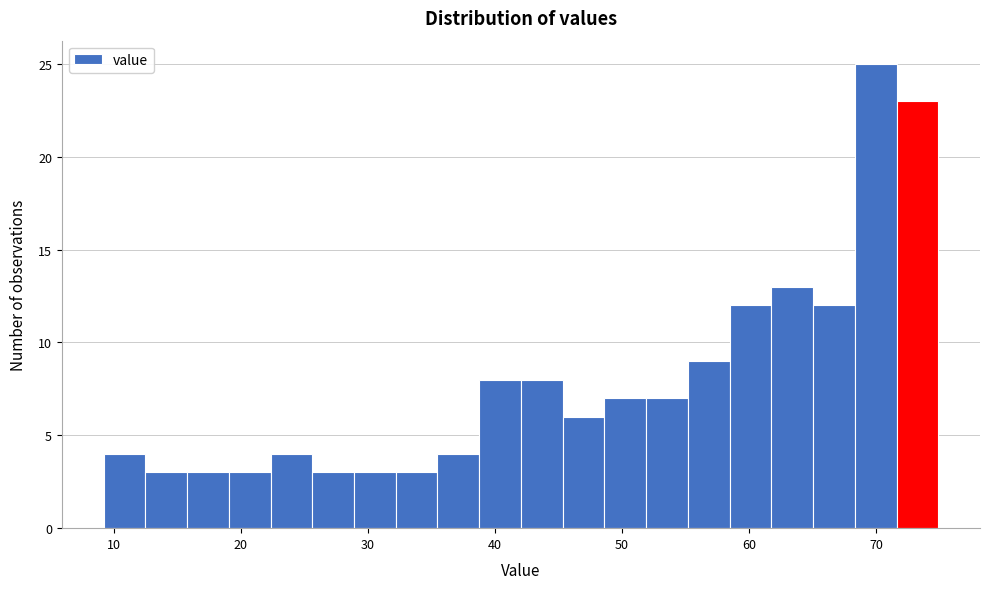

Around what value on the x-axis is the tallest bar? Give the approximate position of its centre, as read against the axis.

70